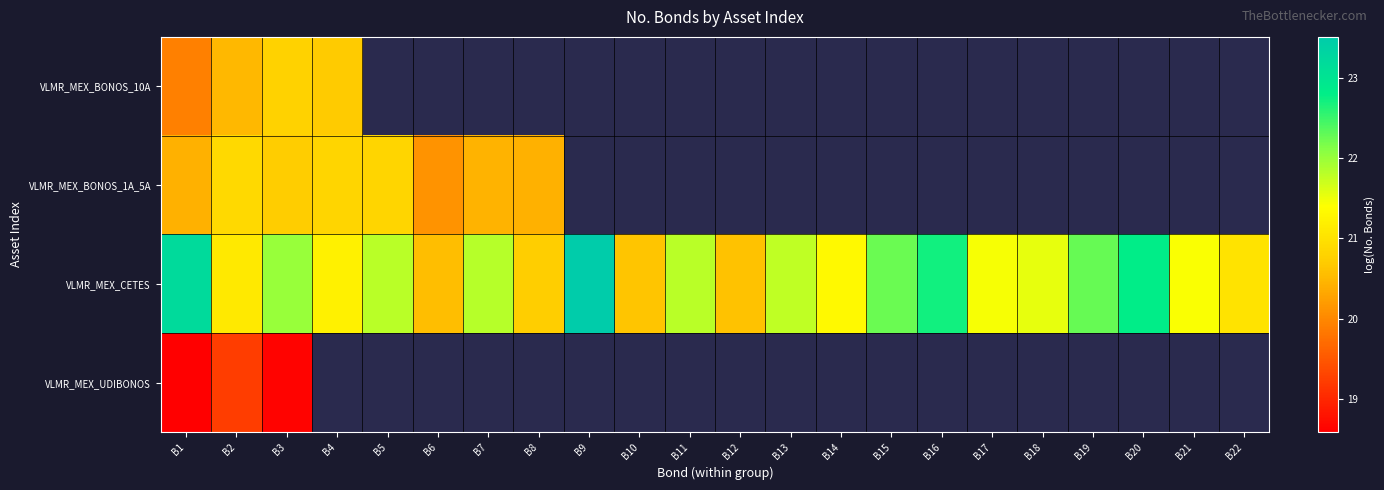

Which category has the lowest value across all series?

B1